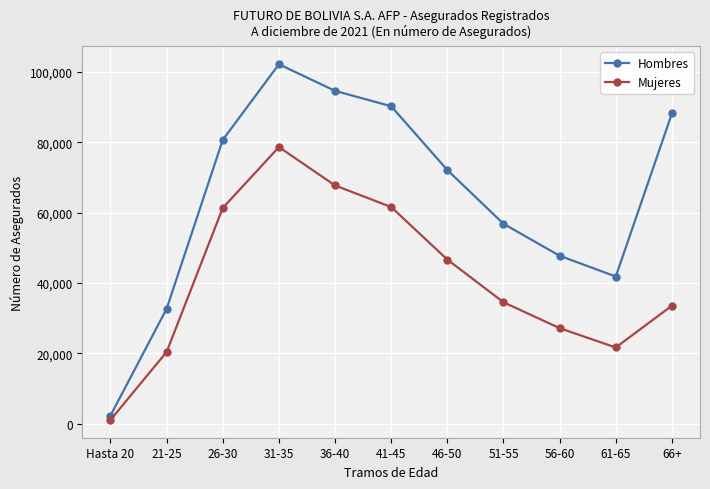

Where does the Mujeres series first go above 34479?

26-30